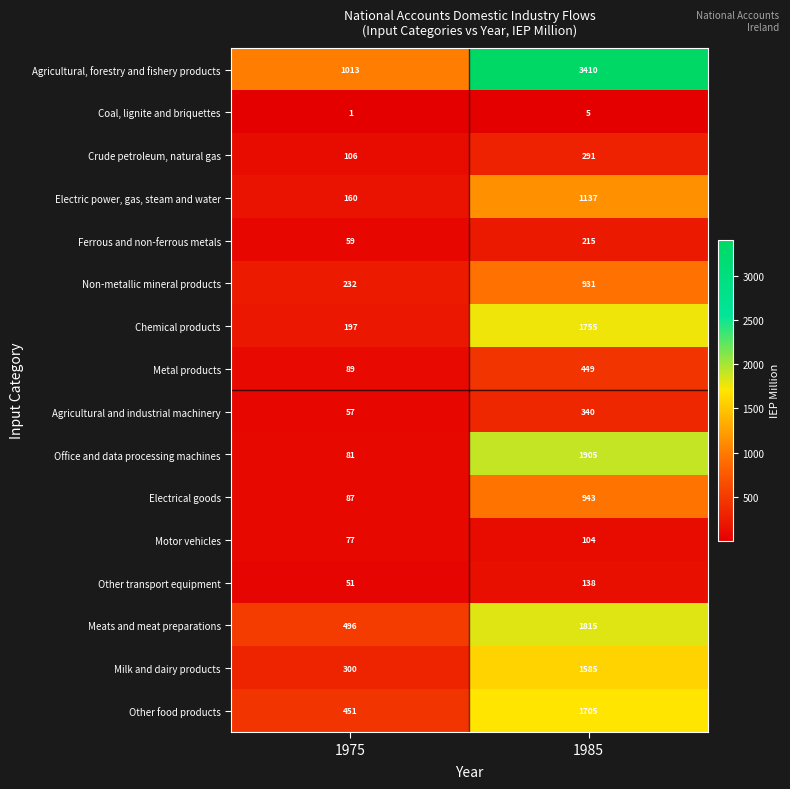

At which label is Chemical products closest to 976?

1975